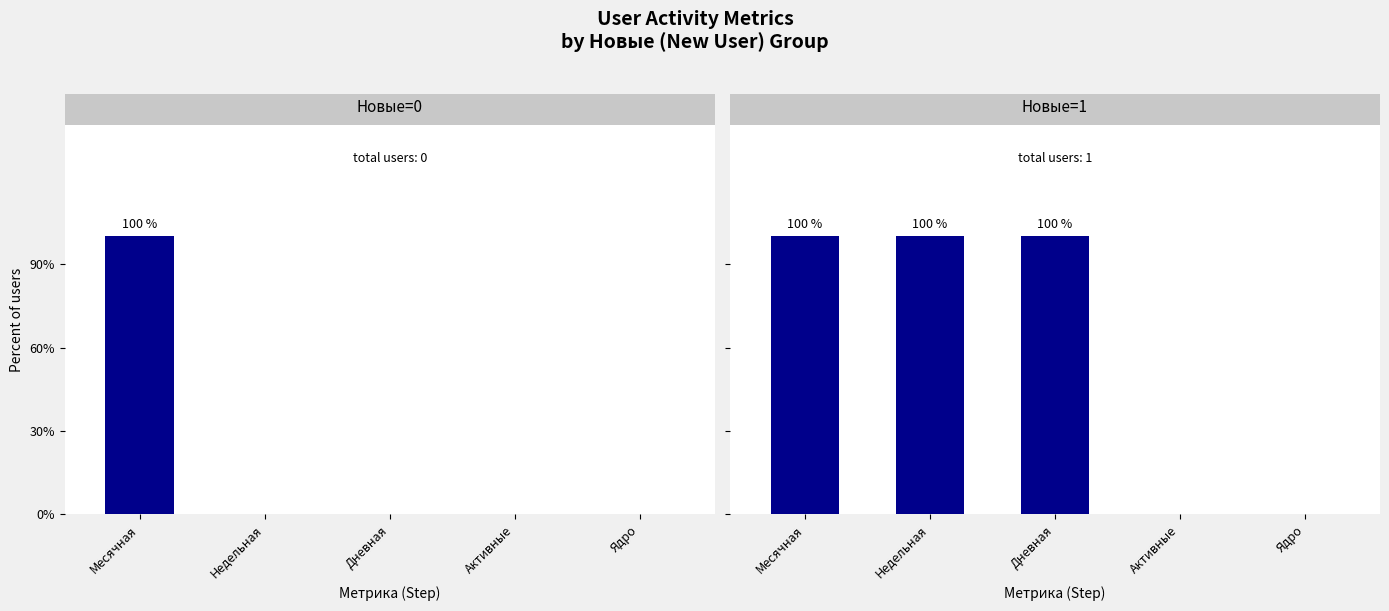

Which label corresponds to the largest value in the chart?

Месячная